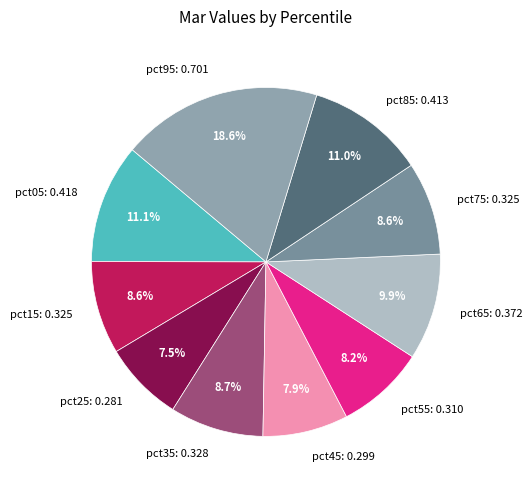

To the nearest percent, what is the average slice percentage?

10%